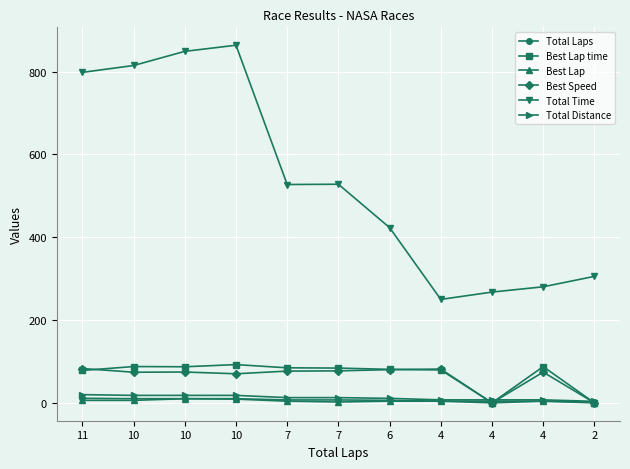

How many data points in Total Time are less than 527?

5